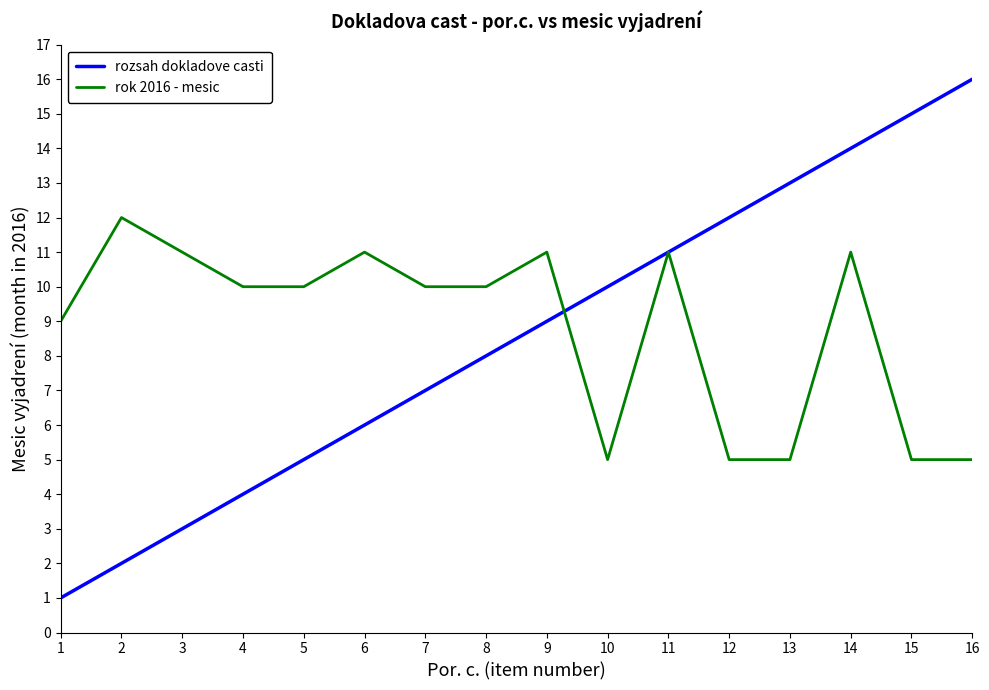

The rozsah dokladove casti series shows 7 at 5. True or false?

False